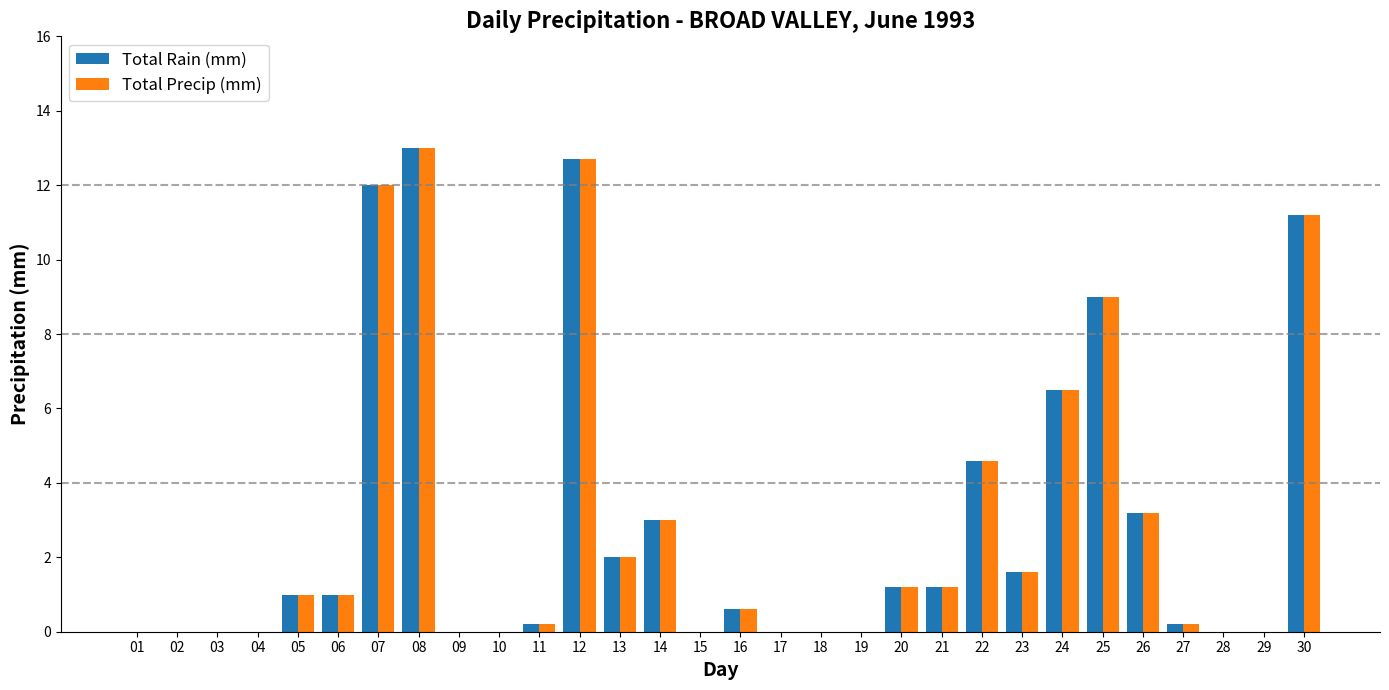

Reading left to right, list all the values displayed in this chart.

Total Rain (mm): 0.0	0.0	0.0	0.0	1.0	1.0	12.0	13.0	0.0	0.0	0.2	12.7	2.0	3.0	0.0	0.6	0.0	0.0	0.0	1.2	1.2	4.6	1.6	6.5	9.0	3.2	0.2	0.0	0.0	11.2
Total Precip (mm): 0.0	0.0	0.0	0.0	1.0	1.0	12.0	13.0	0.0	0.0	0.2	12.7	2.0	3.0	0.0	0.6	0.0	0.0	0.0	1.2	1.2	4.6	1.6	6.5	9.0	3.2	0.2	0.0	0.0	11.2